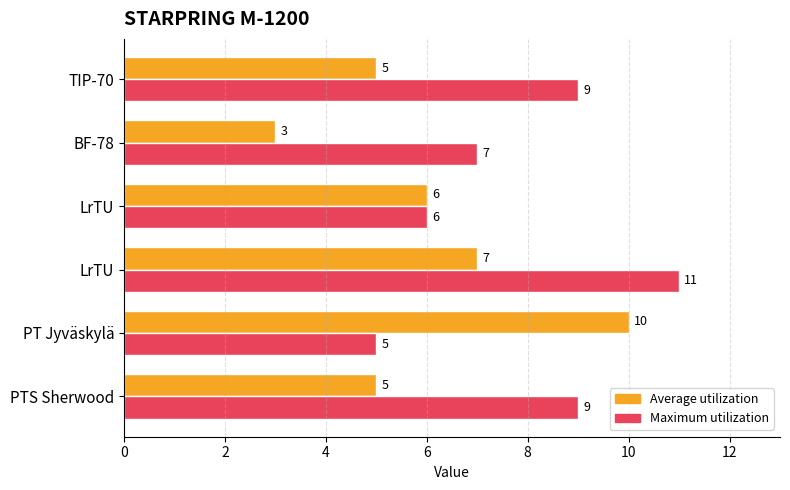

What is the difference between the maximum and minimum values in the Maximum utilization series?

6